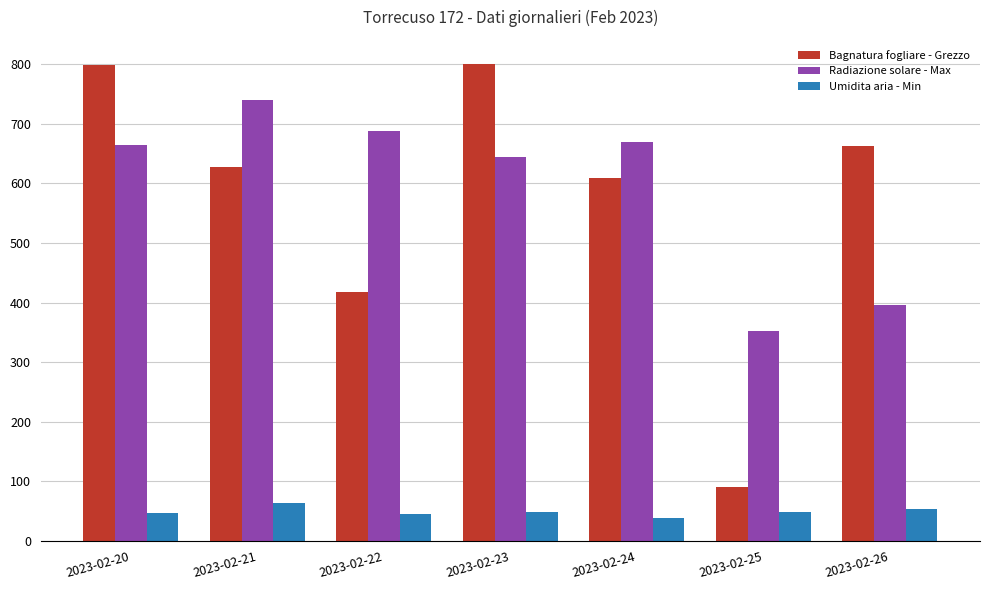

Rank the series at 2023-02-20 from highest to lowest value.

Bagnatura fogliare - Grezzo, Radiazione solare - Max, Umidita aria - Min